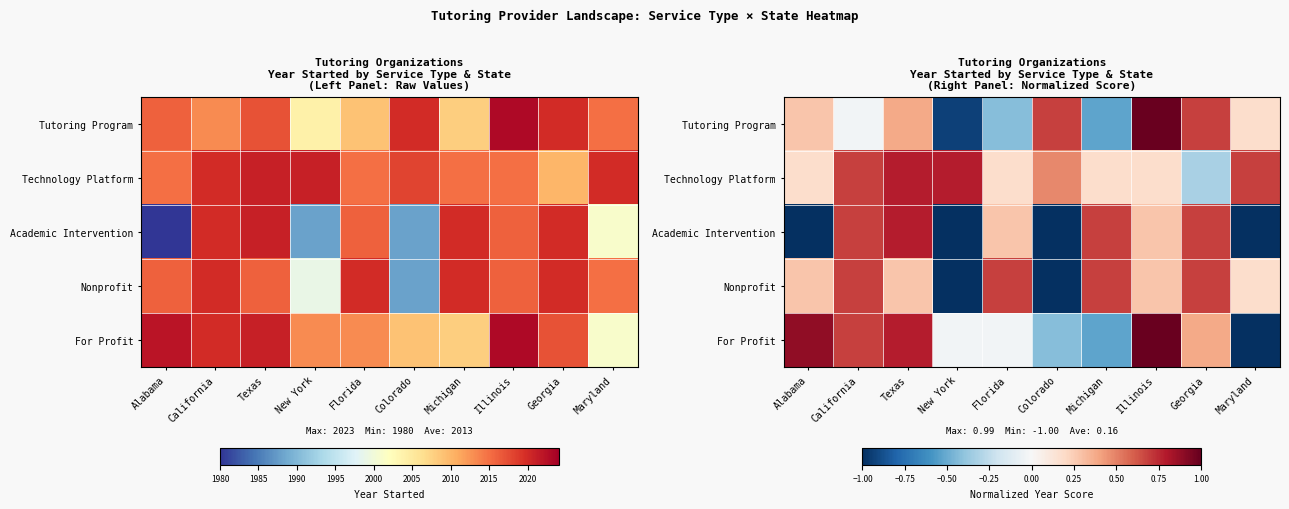

How many positive values does the Technology Platform series have?

9